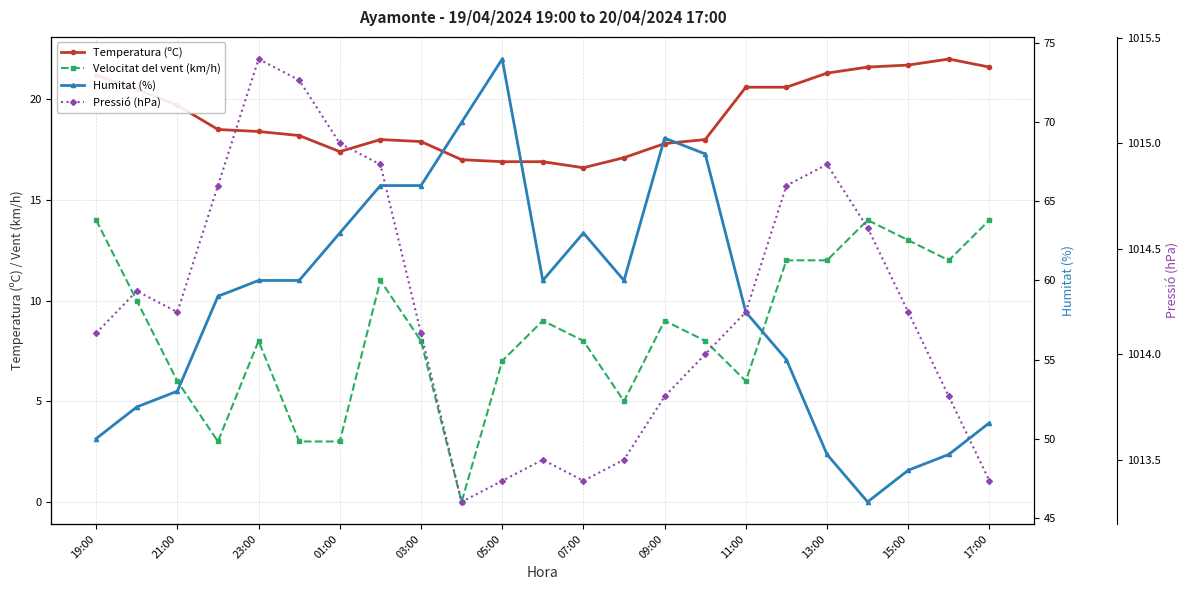

Which series has the largest total across all categories?

Pressió (hPa)